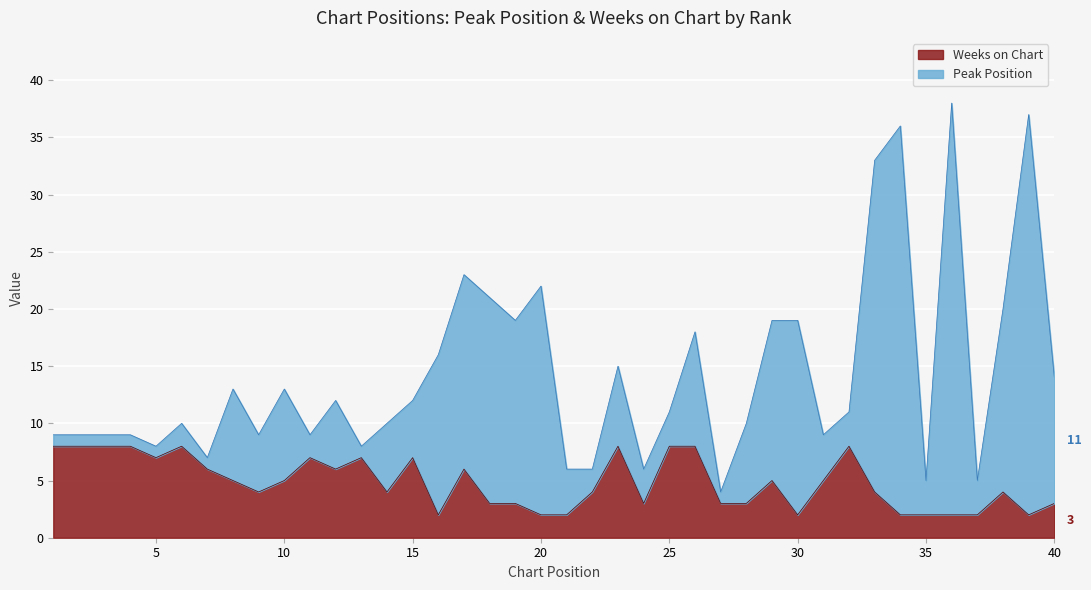

Reading left to right, list all the values displayed in this chart.

8	8	8	8	7	8	6	5	4	5	7	6	7	4	7	2	6	3	3	2	2	4	8	3	8	8	3	3	5	2	5	8	4	2	2	2	2	4	2	3